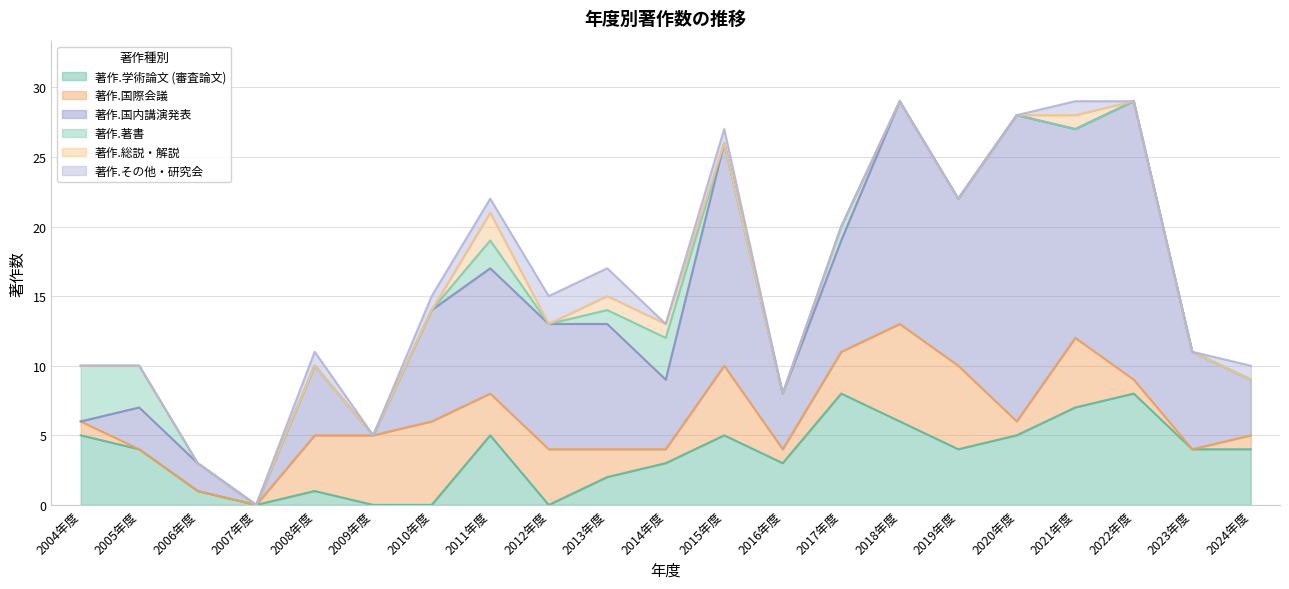

What is the label of the 3rd point from the left?

2006年度